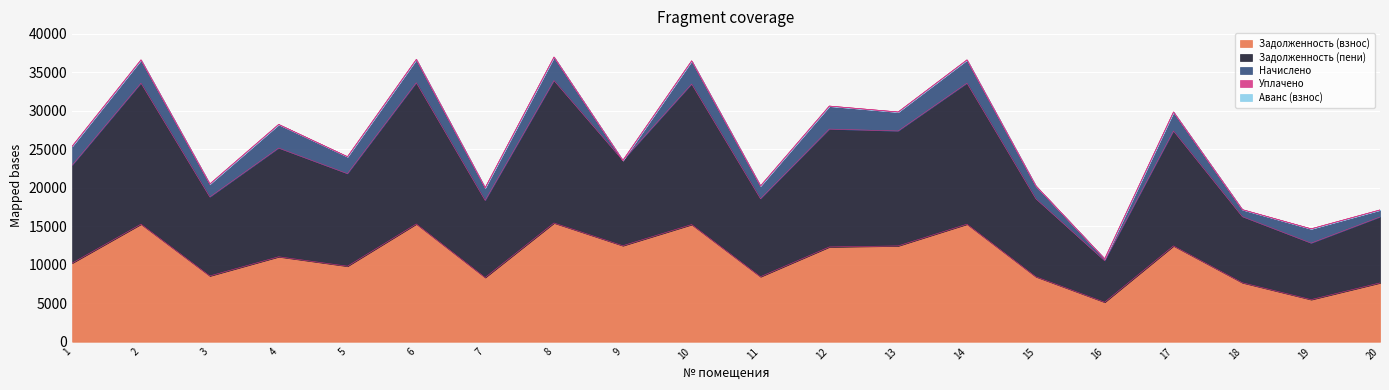

Which category has the lowest value across all series?

9